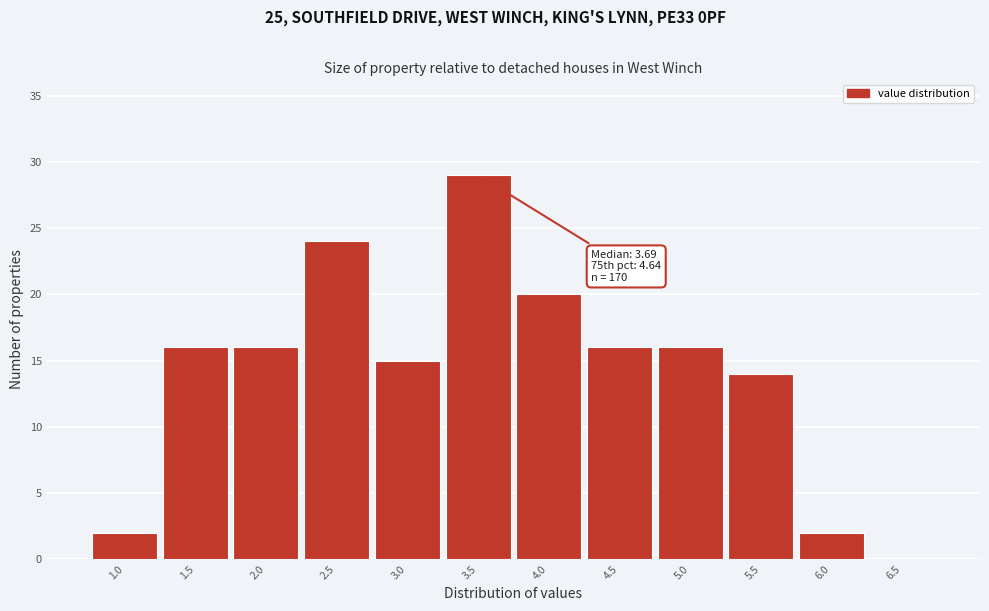

Reading left to right, what are all the values shown in this chart?

1.0=2	1.5=16	2.0=16	2.5=24	3.0=15	3.5=29	4.0=20	4.5=16	5.0=16	5.5=14	6.0=2	6.5=0